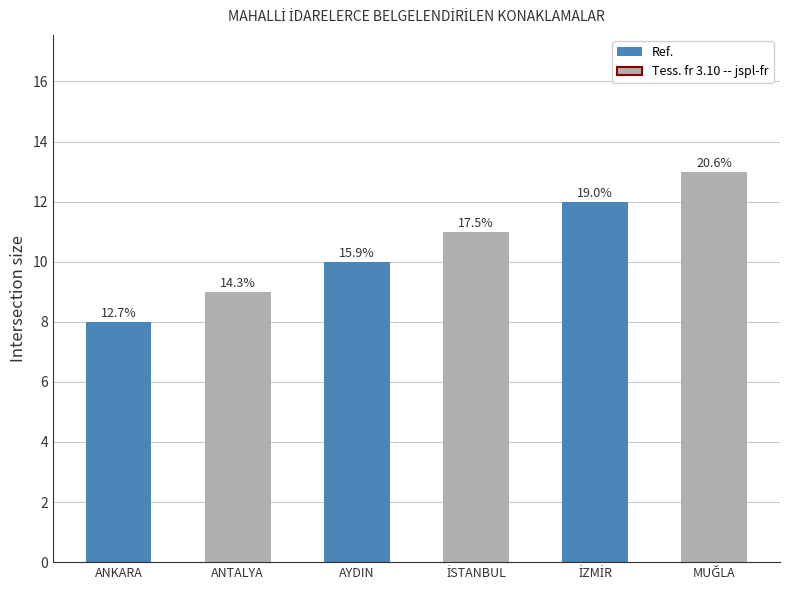

What is the label of the 6th bar from the left?

MUĞLA